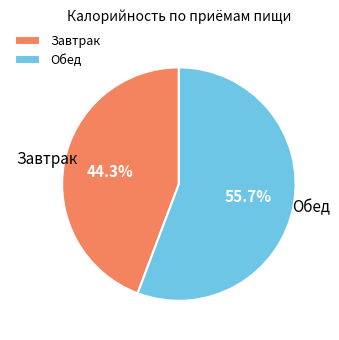

Which has a higher value, Обед or Завтрак?

Обед